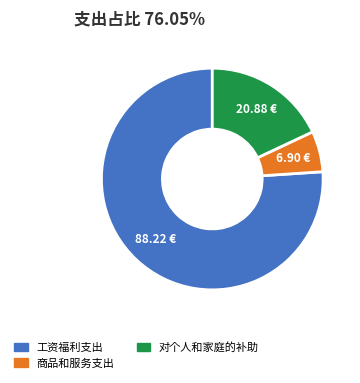

Which slice is the smallest?

商品和服务支出